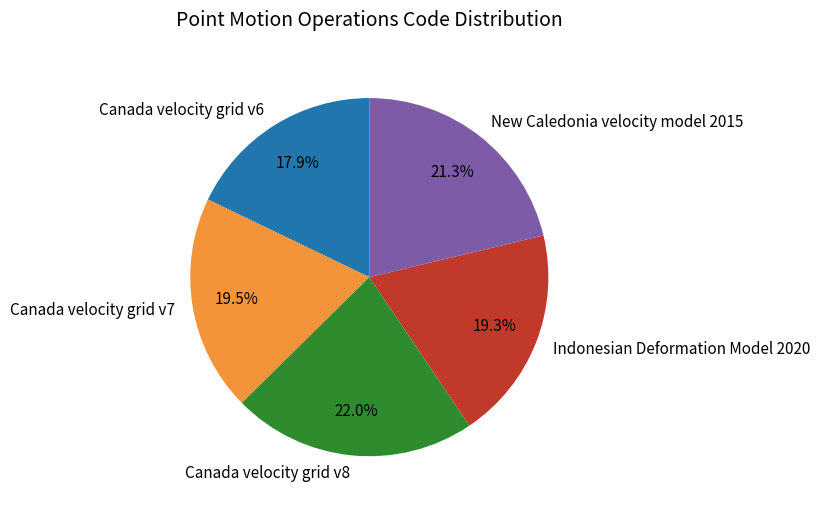

Combined, what portion of the pie is Canada velocity grid v8 and Canada velocity grid v6?

39.9%